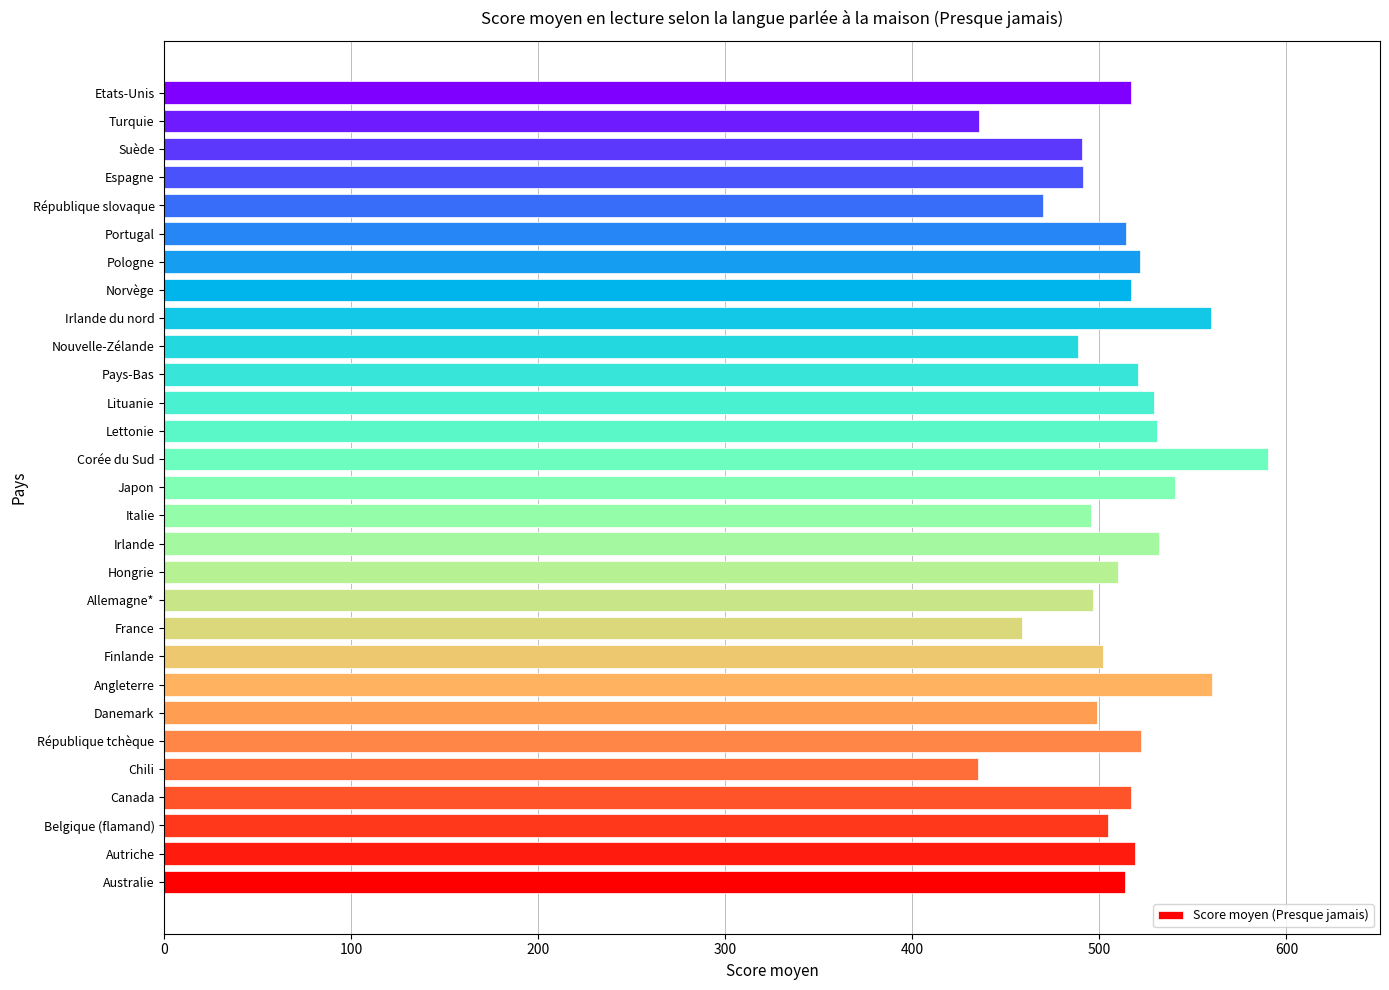

What is the average value?

509.6